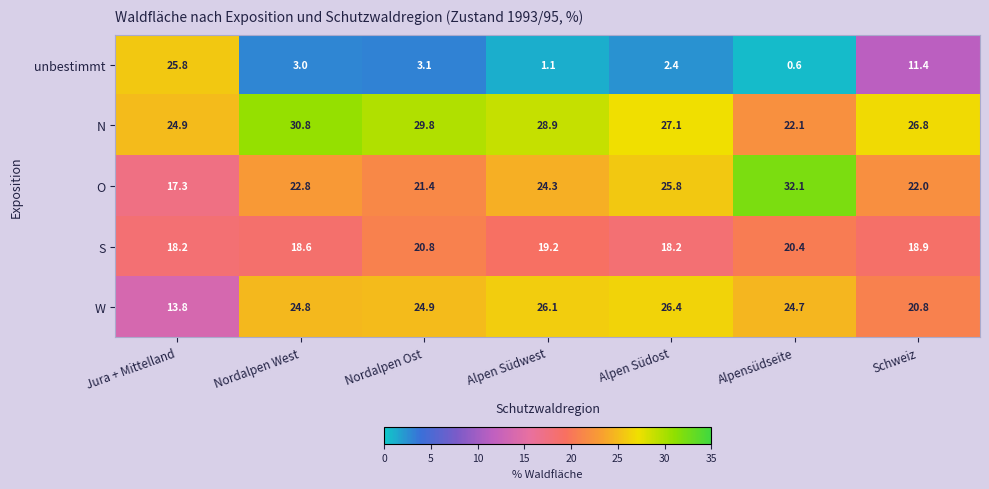

The W series shows 37.0 at Alpensüdseite. True or false?

False